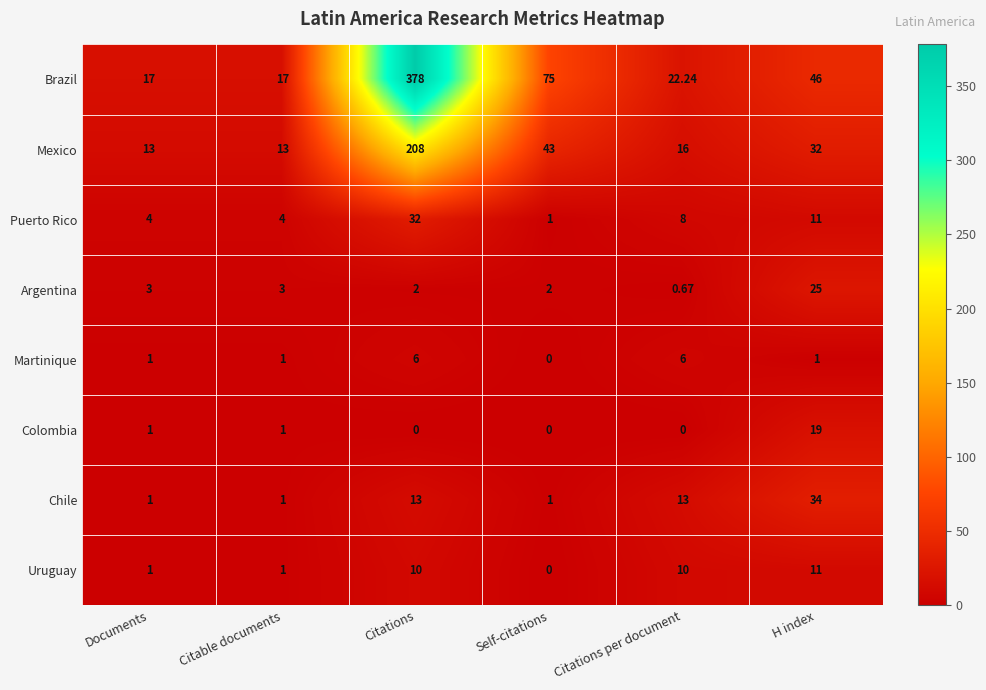

At which label does Puerto Rico first exceed 8?

Citations